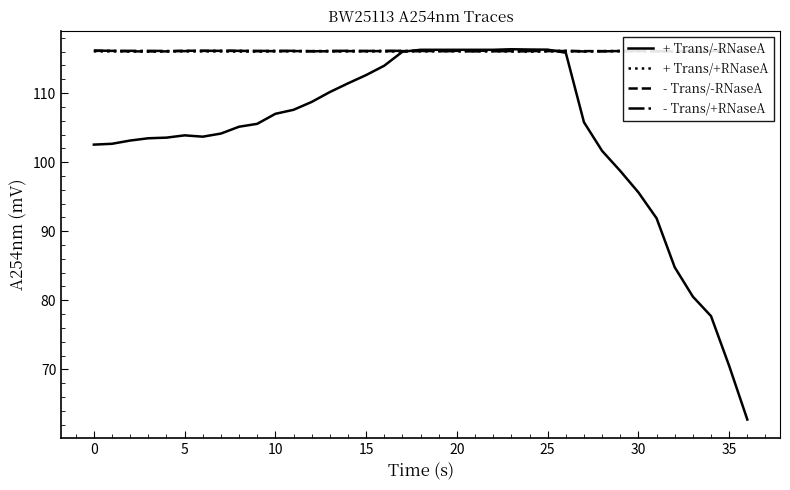

Reading left to right, transcribe all the data shown in this chart.

+ Trans/-RNaseA: 102.5	102.7	103.1	103.5	103.5	103.9	103.7	104.1	105.1	105.5	107.0	107.6	108.7	110.2	111.4	112.6	114.0	116.0	116.3	116.3	116.3	116.3	116.3	116.3	116.3	116.3	115.8	105.8	101.6	98.7	95.6	91.9	84.8	80.5	77.7	70.5	62.7
+ Trans/+RNaseA: 116.0	116.0	116.0	116.0	116.0	116.0	116.0	116.0	116.0	116.0	116.0	116.1	116.1	116.1	116.0	116.0	116.0	116.0	116.1	116.1	116.1	116.1	116.1	116.0	116.0	116.0	116.0	116.0	116.1	116.1	116.1	116.0	116.0	116.0	116.1	116.1	116.1
- Trans/-RNaseA: 116.1	116.1	116.0	116.0	116.0	116.1	116.1	116.1	116.1	116.1	116.1	116.1	116.1	116.0	116.1	116.1	116.1	116.1	116.1	116.1	116.1	116.1	116.1	116.1	116.1	116.1	116.1	116.1	116.1	116.1	116.1	116.1	116.0	116.1	116.1	116.1	116.1
- Trans/+RNaseA: 116.2	116.1	116.1	116.1	116.1	116.1	116.1	116.1	116.1	116.1	116.1	116.1	116.0	116.1	116.1	116.1	116.1	116.1	116.1	116.1	116.1	116.0	116.1	116.1	116.1	116.1	116.1	116.0	116.0	116.1	116.1	116.1	116.1	116.1	116.1	116.1	116.1